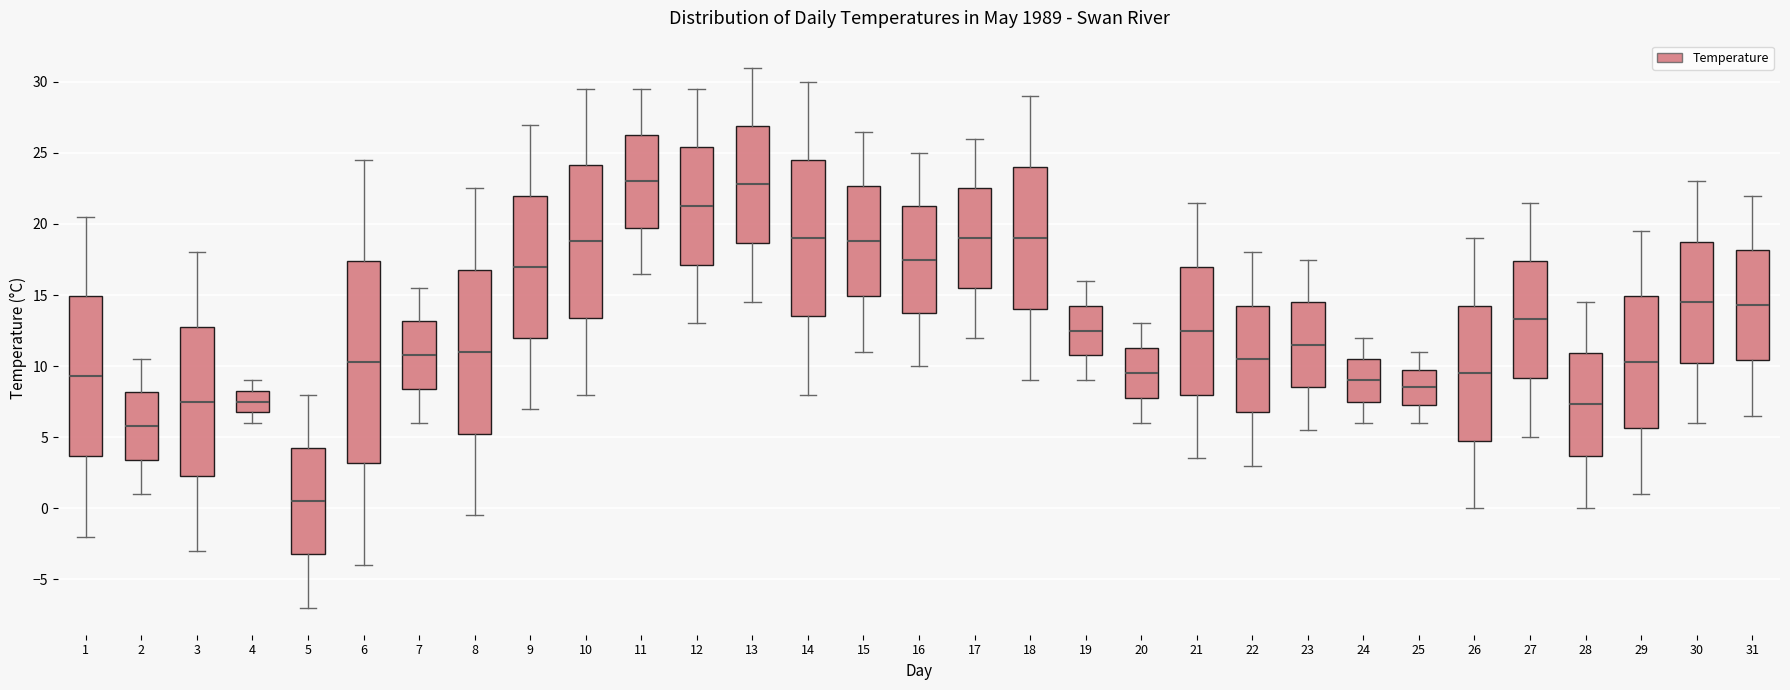

Which box is the tallest, from its lower edge to its upper edge?

6